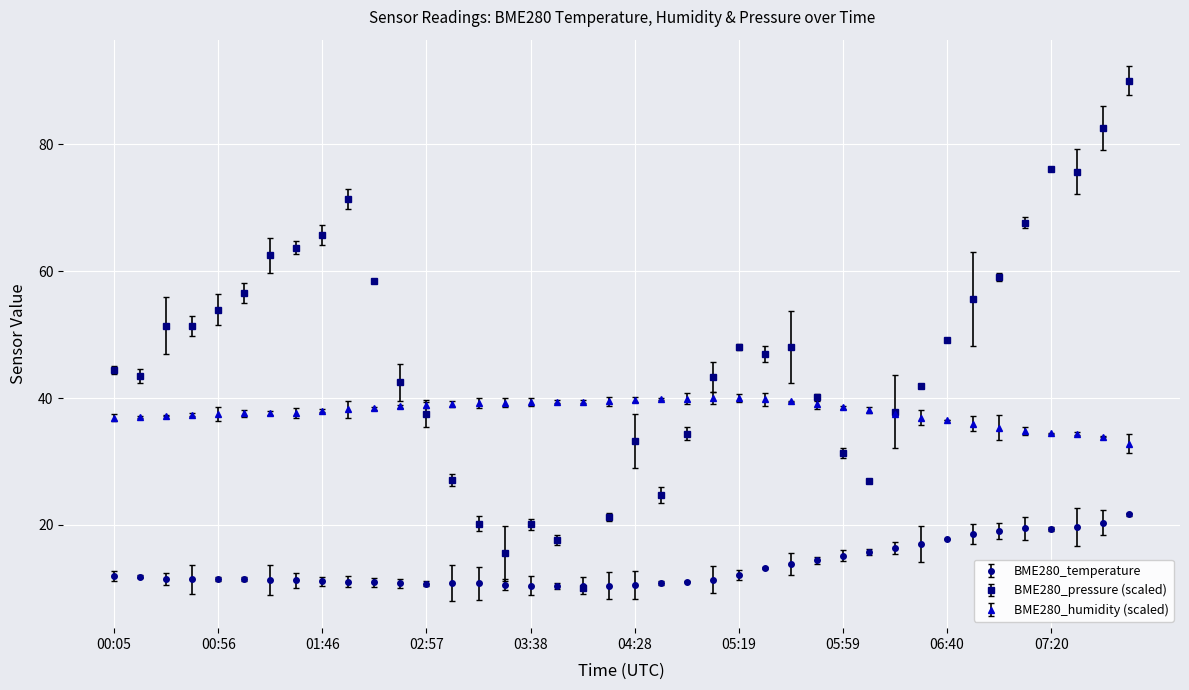

Which series has the widest spread of values?

BME280_pressure (scaled)